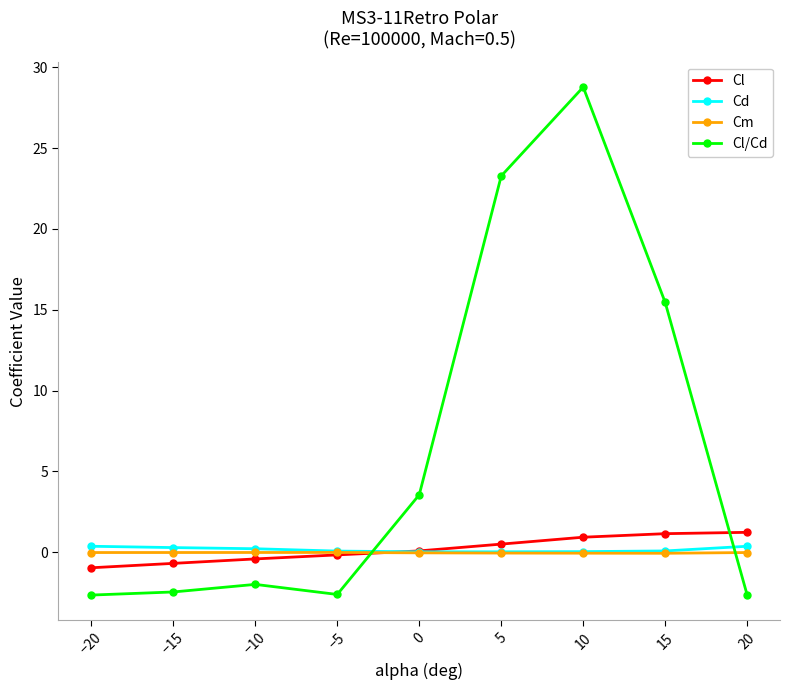

What is the minimum value for Cl/Cd?

-2.7